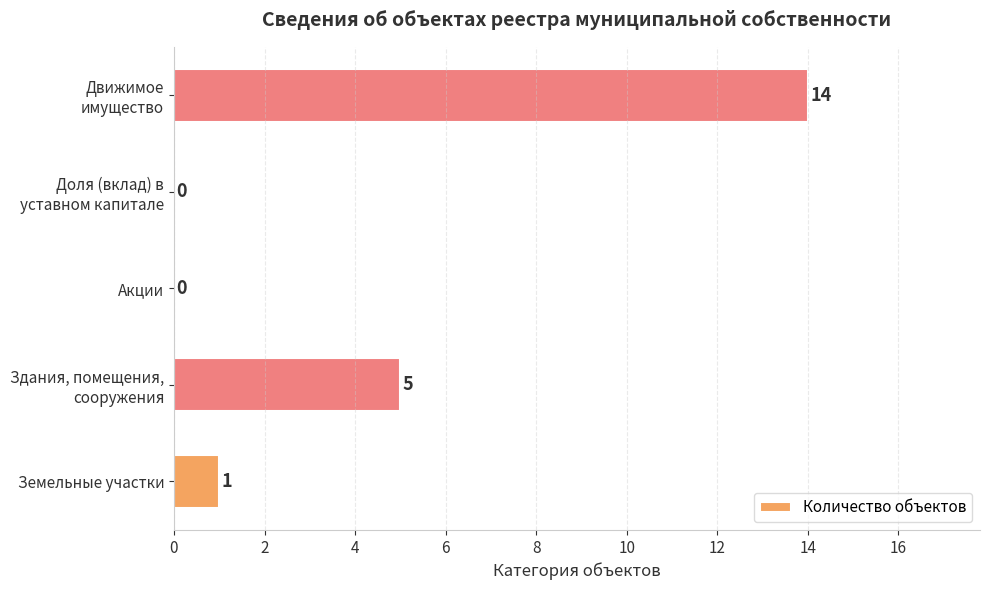

What is the sum of all values?

20